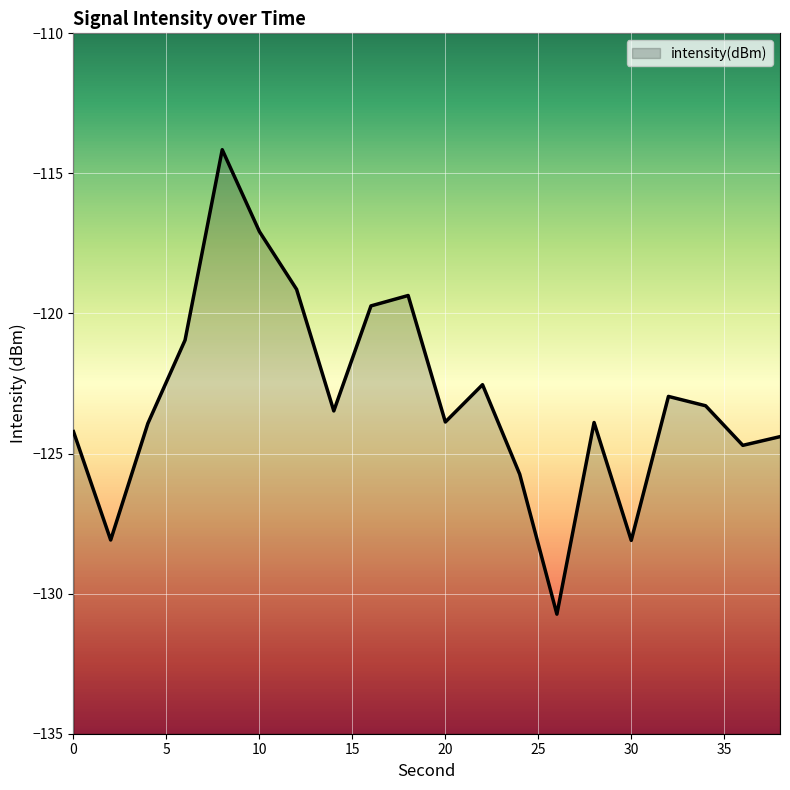

How many values exceed -123?

8